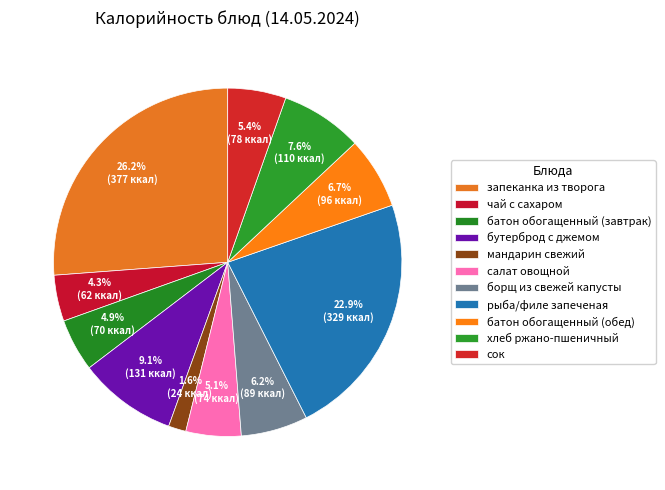

Is it true that салат овощной is 5% of the pie?

True